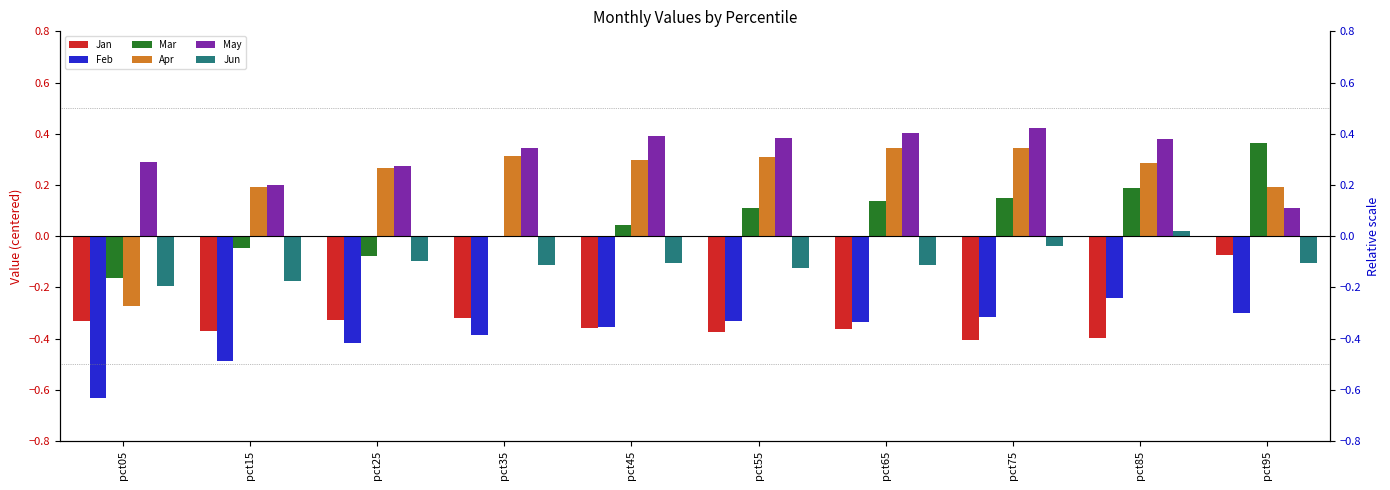

What is the sum of the Feb values at pct75 and pct95?

-0.6